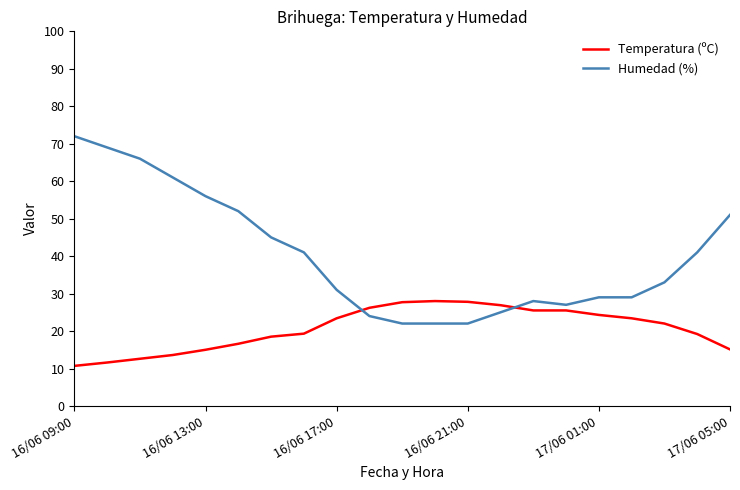

True or false: Humedad (%) and Temperatura (ºC) cross at least once.

True